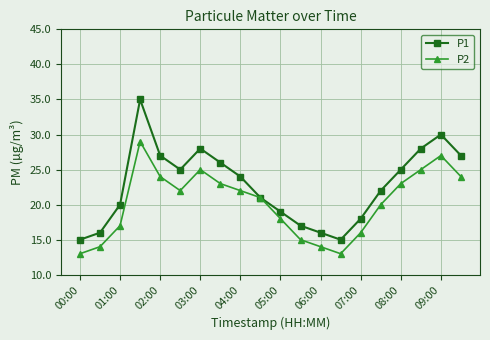

What is the value of the P2 point at the 4th from the left?

29